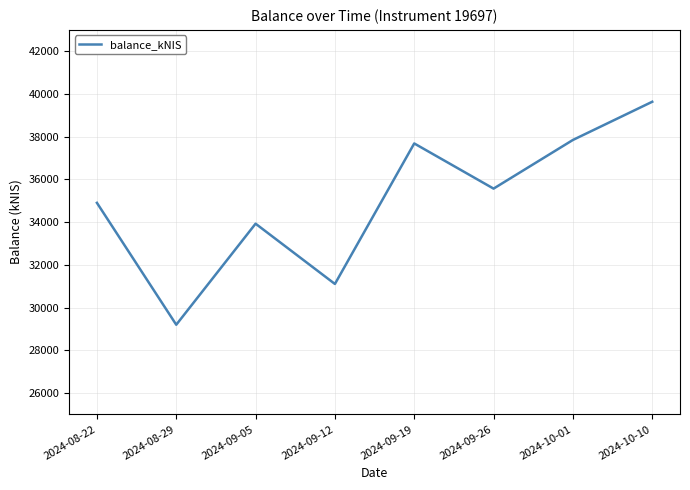

Read the value at 2024-09-26.

35568.0